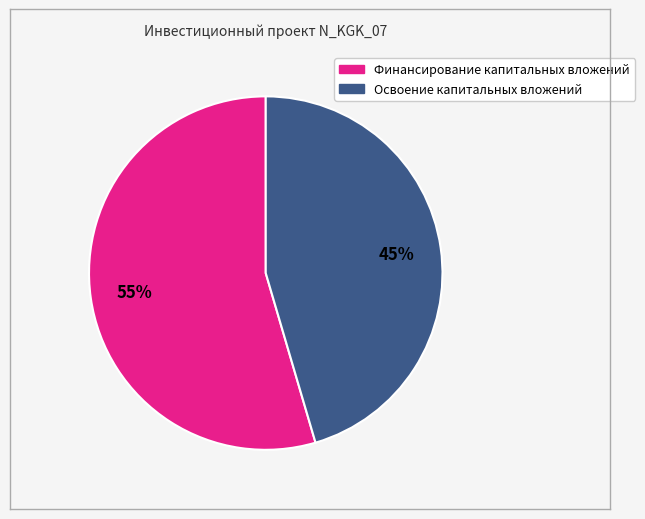

Which category has the smallest portion of the pie?

Освоение капитальных вложений